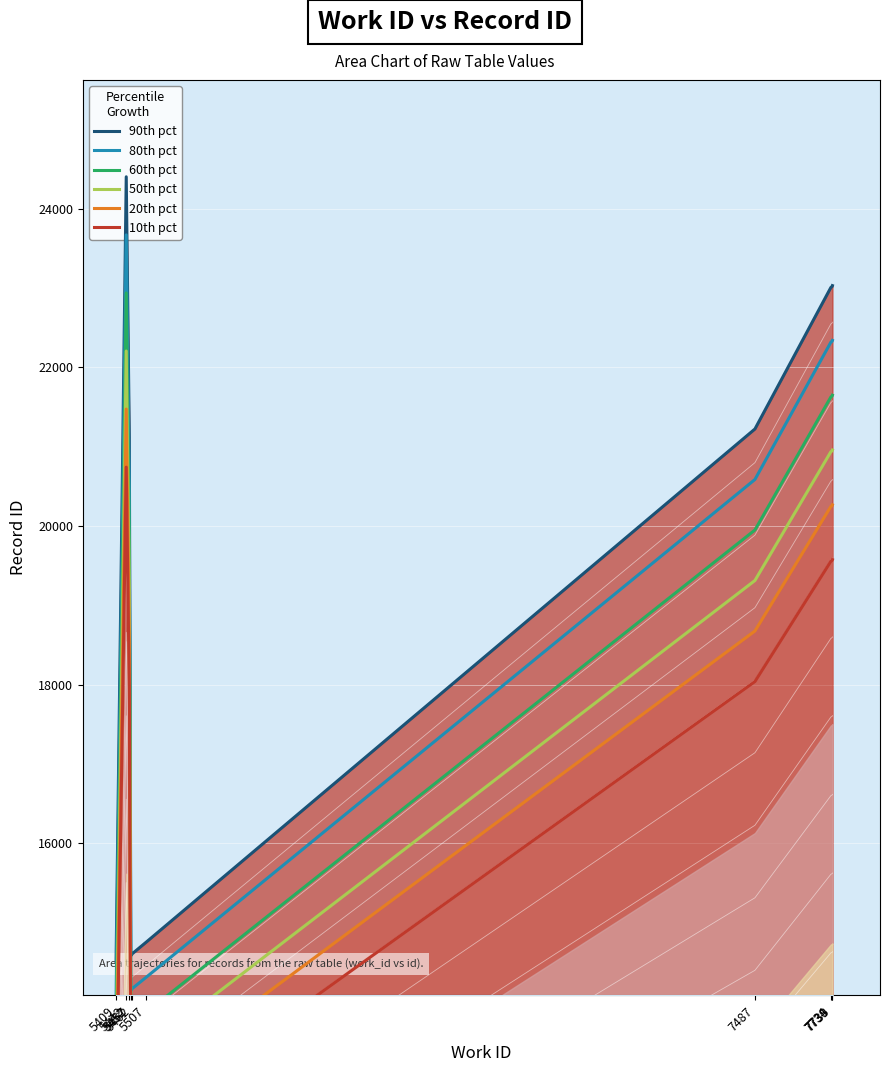

What is the lowest value of the 90th pct series?

14521.0